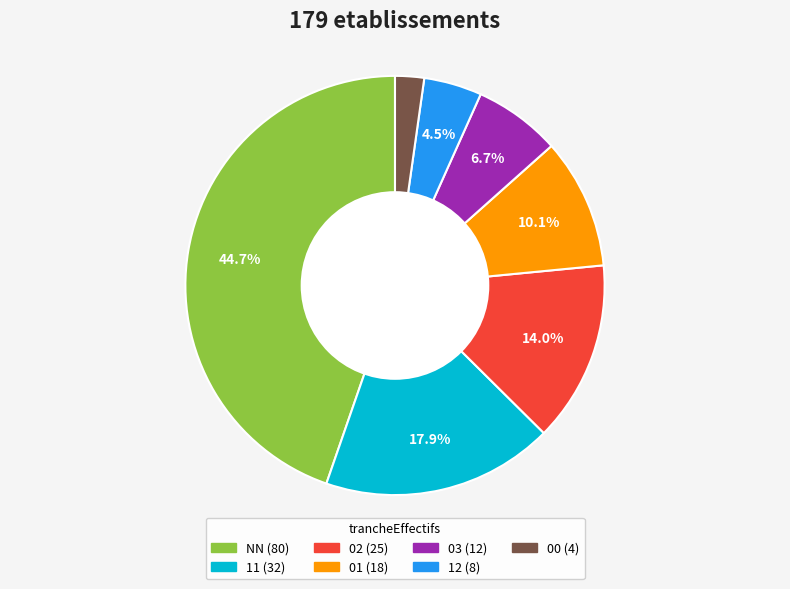

Does any single category account for the majority?

No